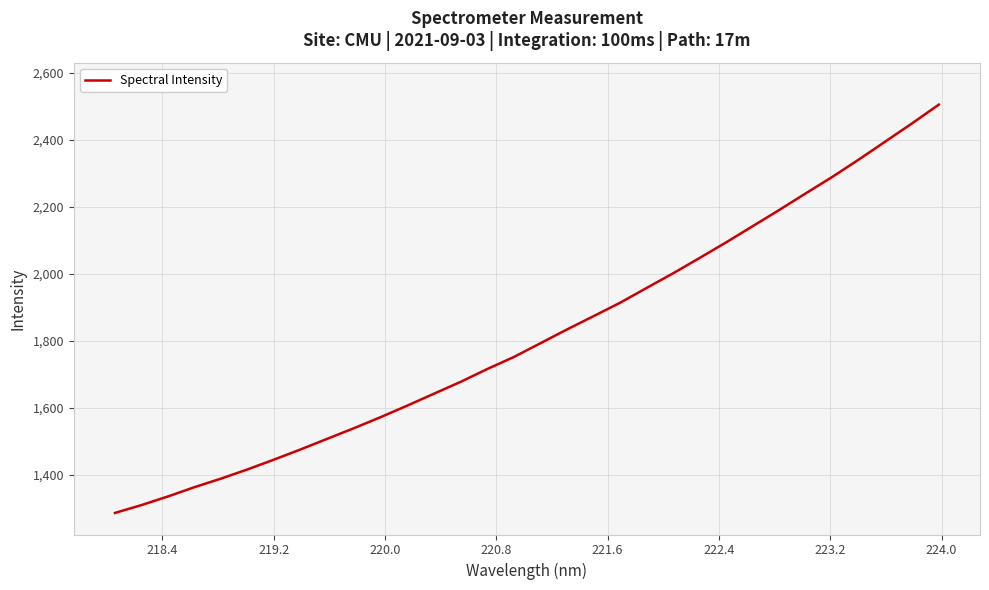

What is the difference between the maximum and minimum values?

1218.7